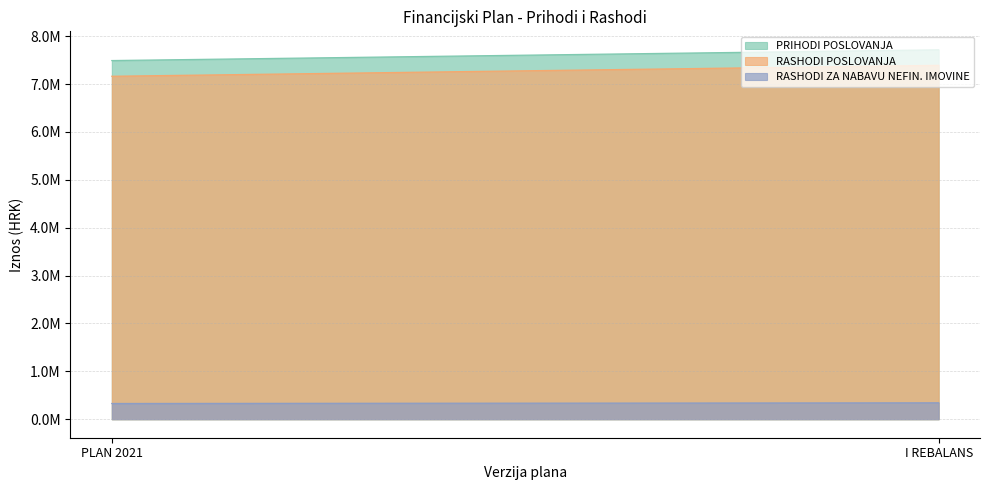

At which label does RASHODI ZA NABAVU NEFIN. IMOVINE first exceed 343316?

I REBALANS